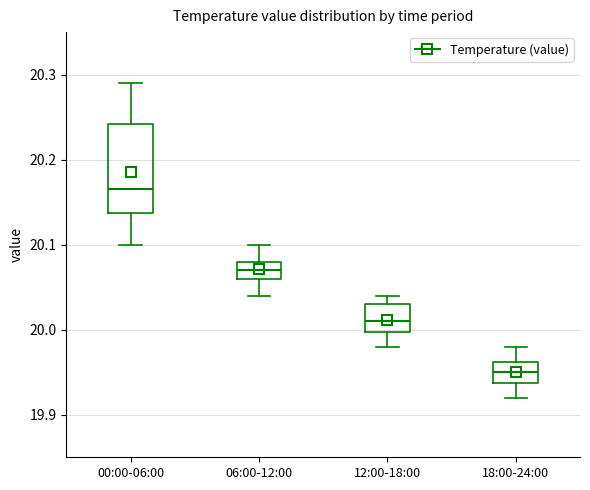

Reading left to right, read every box against the y-axis: the position of its median line, the range the box covers, and the ends of its whiskers. The values are not printed on the chart, so give them approximately, as read against the axis.

00:00-06:00: median 20.17, box 20.14 to 20.24, whiskers 20.10 to 20.29
06:00-12:00: median 20.07, box 20.06 to 20.08, whiskers 20.04 to 20.10
12:00-18:00: median 20.01, box 20.00 to 20.03, whiskers 19.98 to 20.04
18:00-24:00: median 19.95, box 19.94 to 19.96, whiskers 19.92 to 19.98